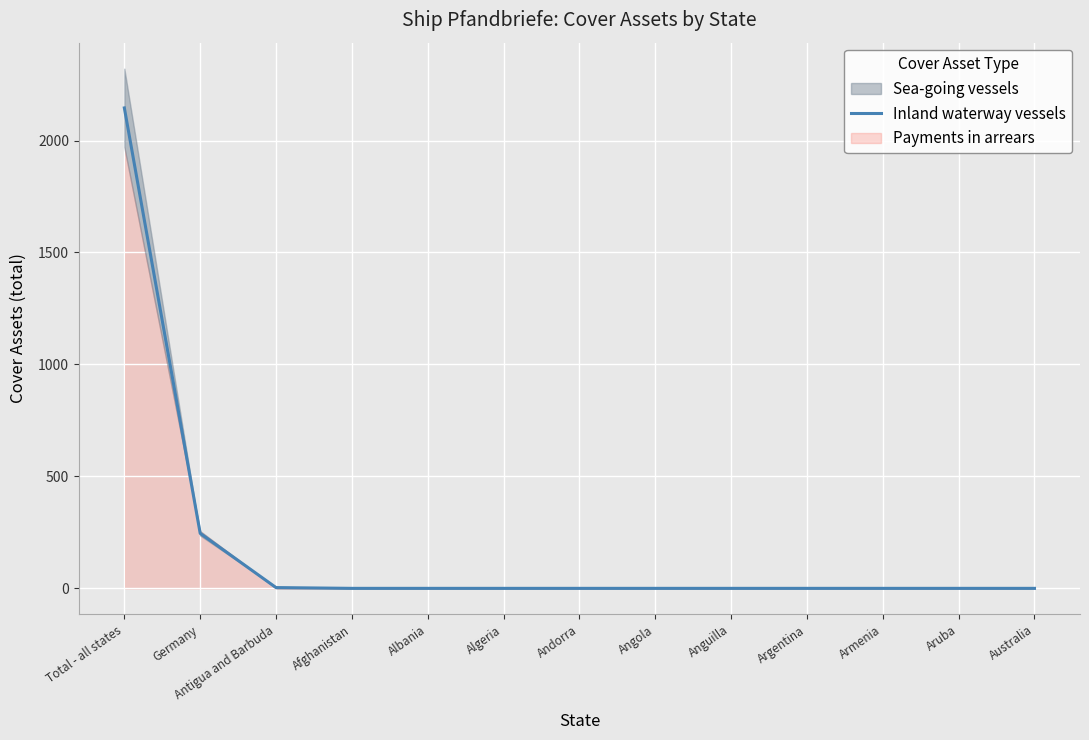

What is the difference between the maximum and minimum values?

2145.6